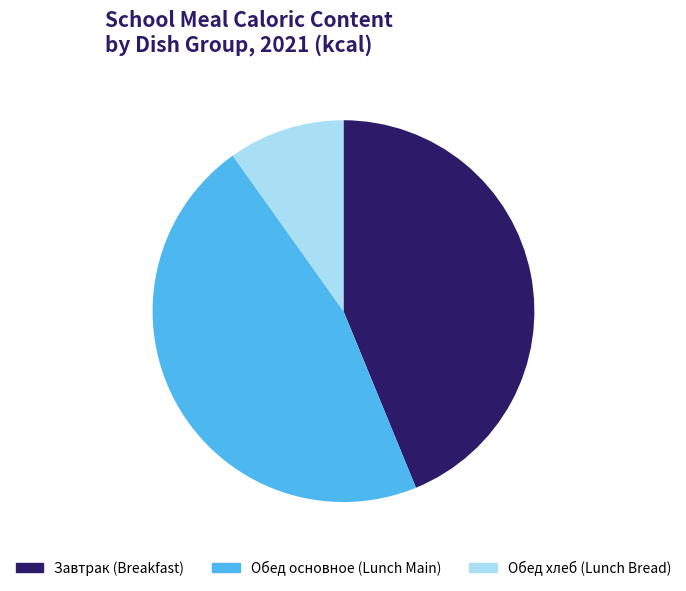

Which has a higher value, Завтрак (Breakfast) or Обед основное (Lunch Main)?

Обед основное (Lunch Main)